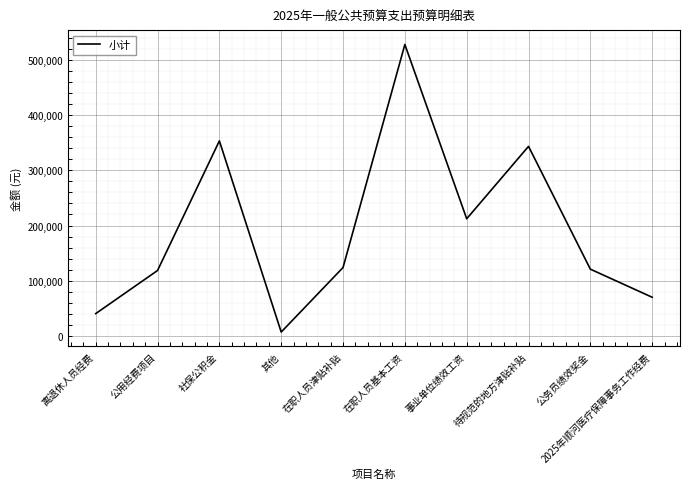

How many interior local valleys (lower than both neighbors) does the data have?

2